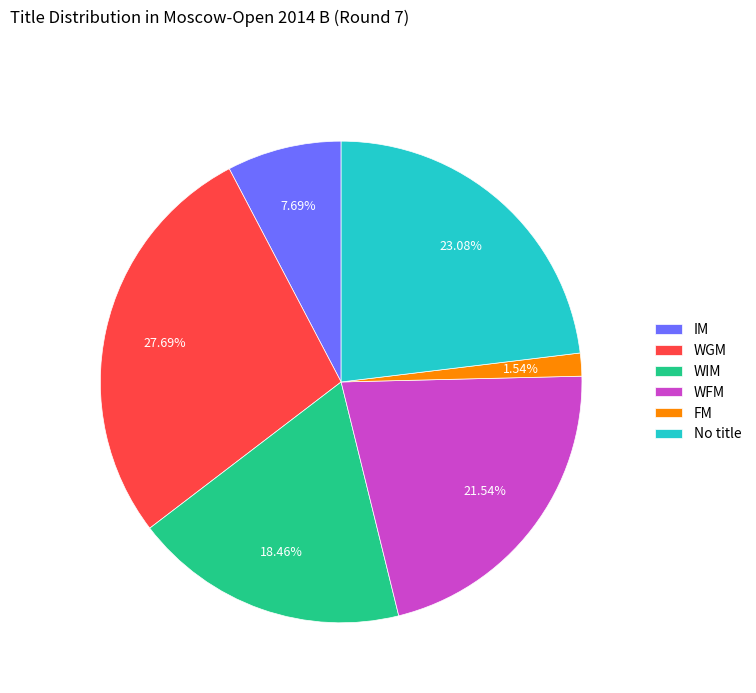

What is the smallest slice in the pie chart?

FM